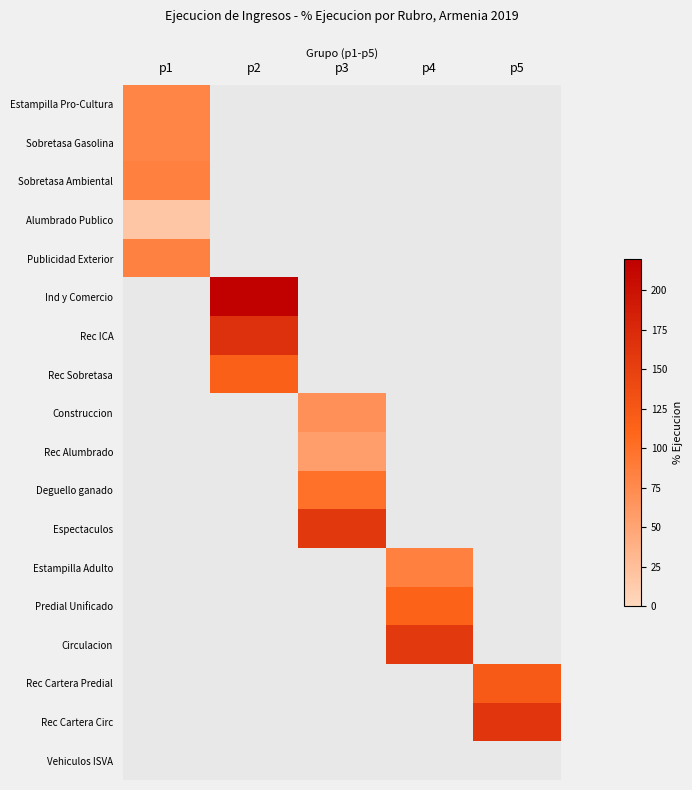

The value of Ind y Comercio at p4 is 75.4. True or false?

False